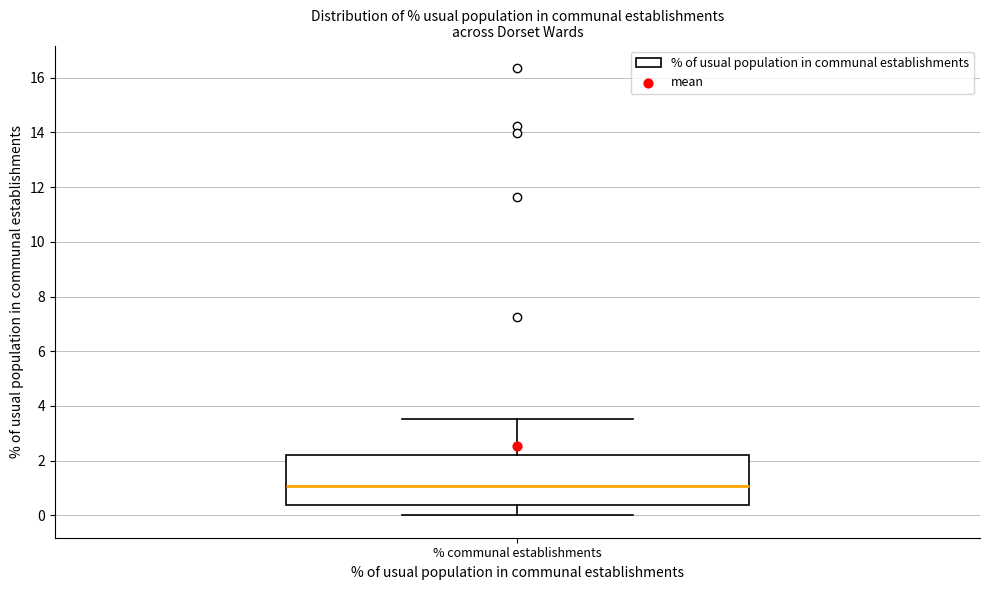

Transcribe this box plot: give where the median line is, the range the box spans, and where the two whiskers end, as read against the y-axis. The values are not printed on the chart, so give them approximately, as read against the axis.

median 1.0, box 0.4 to 2.2, whiskers 0.0 to 3.6